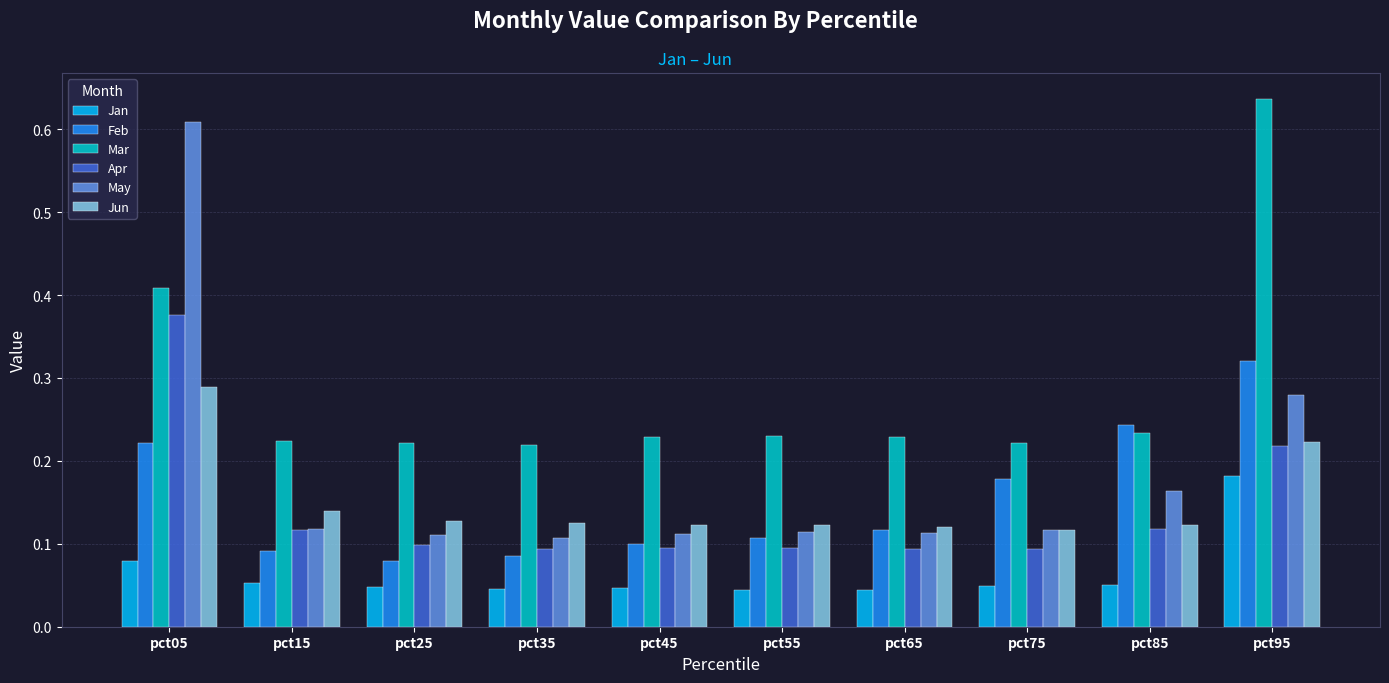

Rank the series at pct55 from lowest to highest value.

Jan, Apr, Feb, May, Jun, Mar